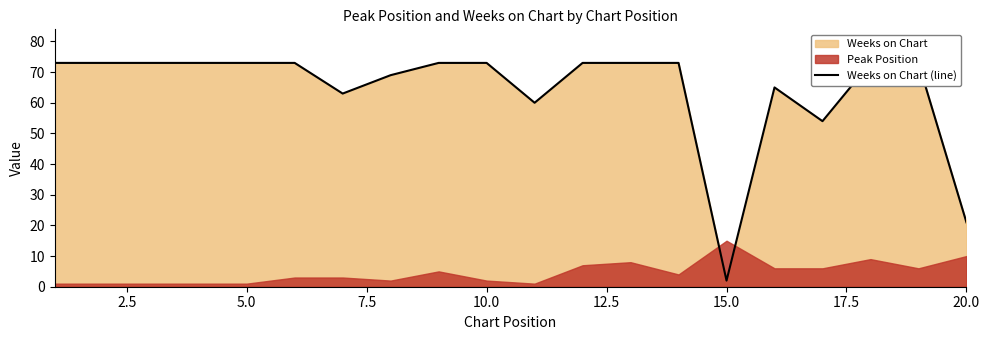

What is the smallest value displayed?

2